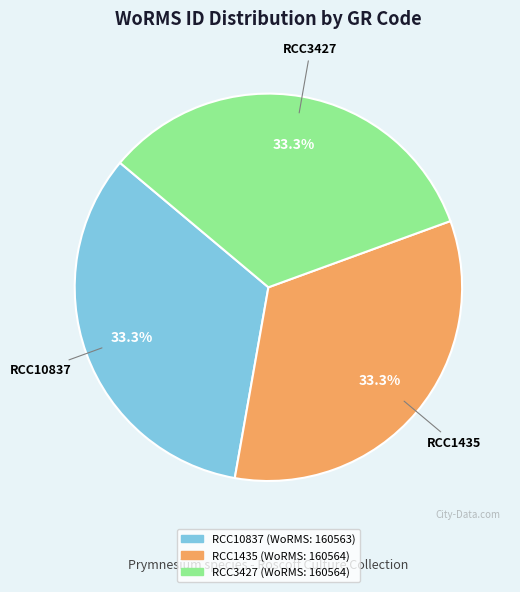

Count the number of slices in the pie.

3